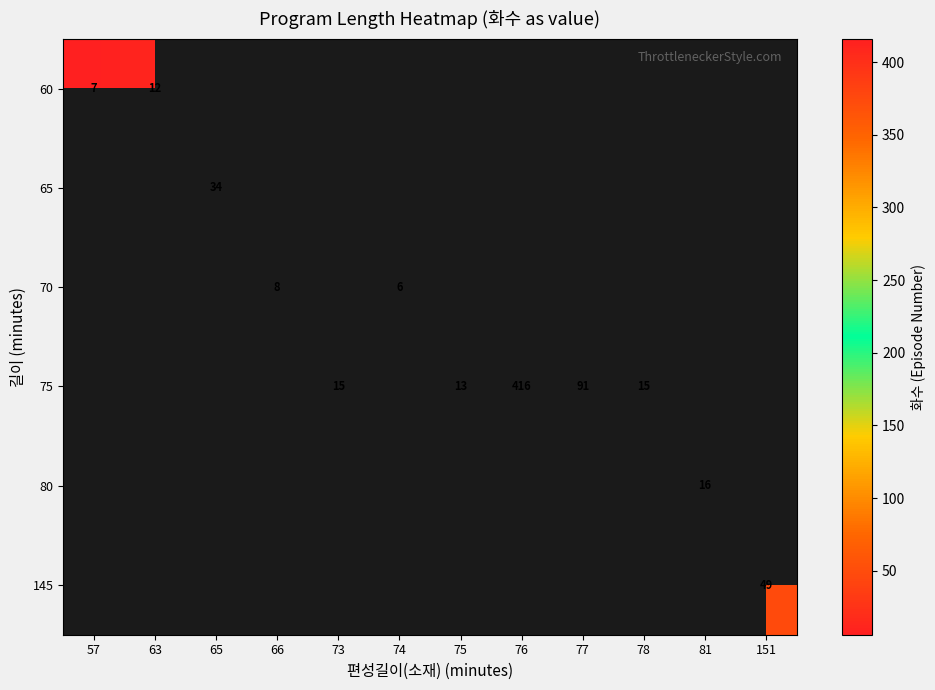

How many series are shown in this chart?

6